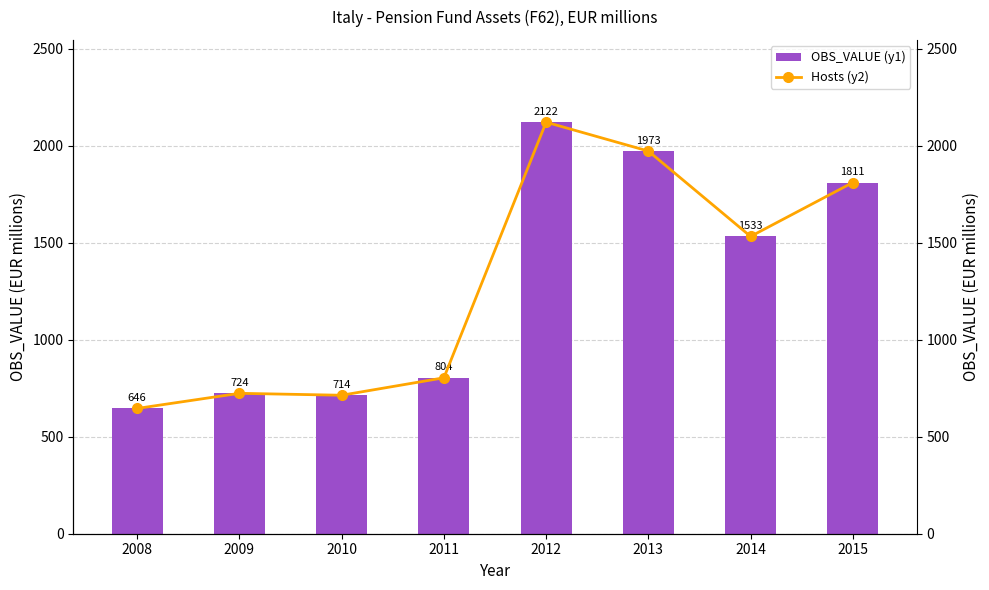

Which has a higher value, 2010 or 2013?

2013